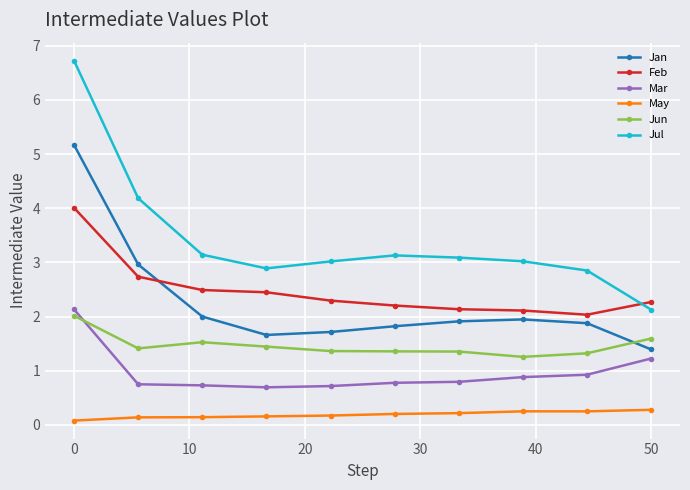

What is the sum of all Mar values?

9.6